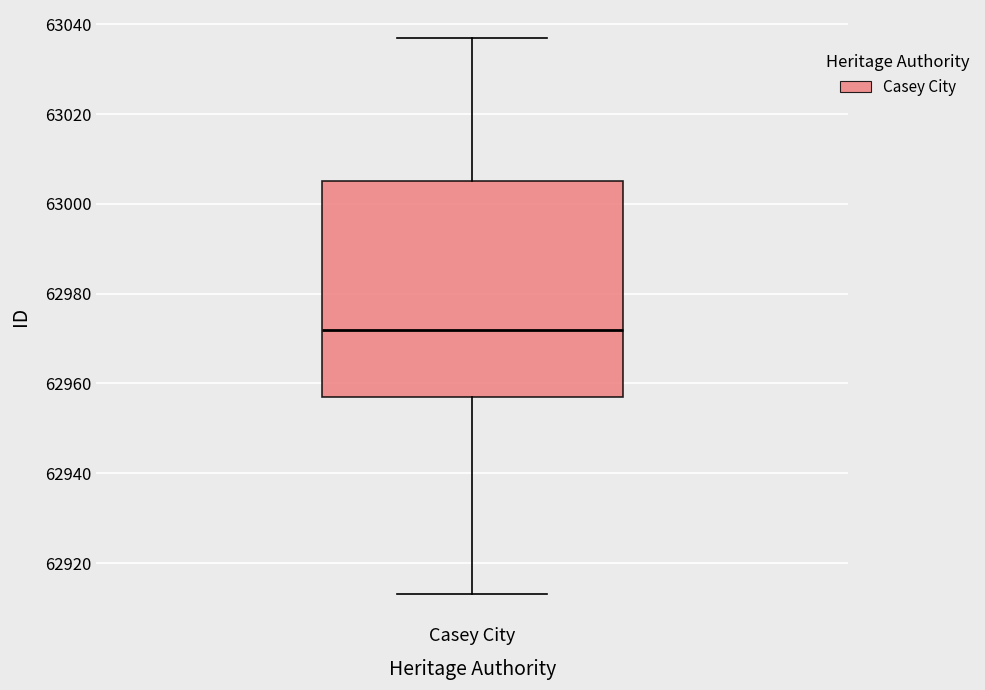

Transcribe this box plot: give where the median line is, the range the box spans, and where the two whiskers end, as read against the y-axis. The values are not printed on the chart, so give them approximately, as read against the axis.

median 62972, box 62958 to 63006, whiskers 62914 to 63038